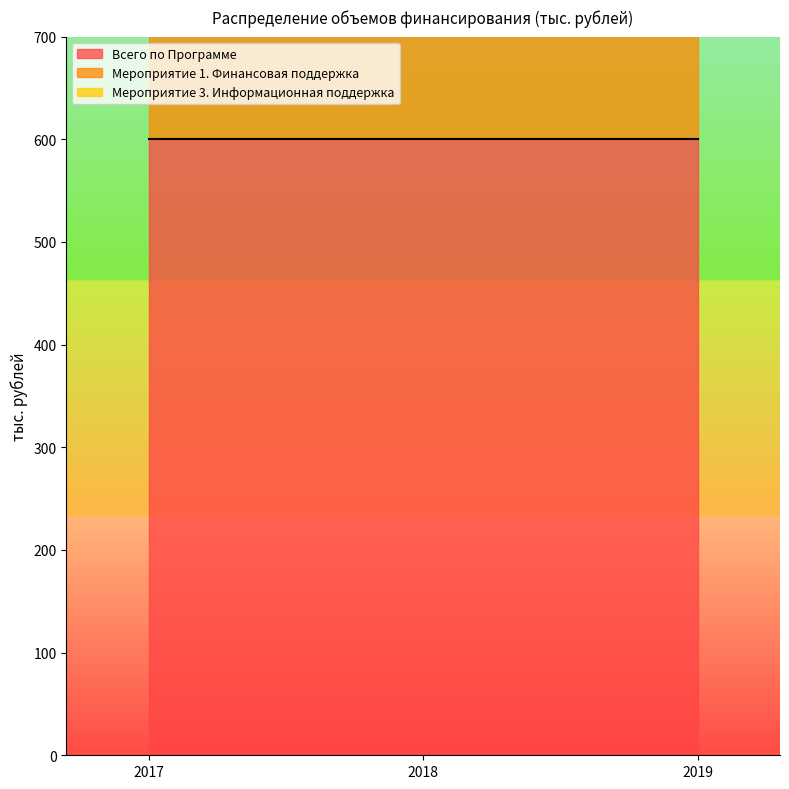

Count the number of data series in this chart.

3